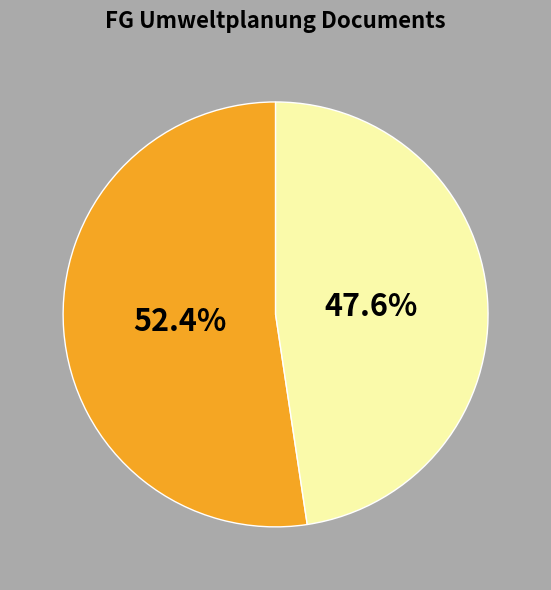

Count the number of slices in the pie.

2